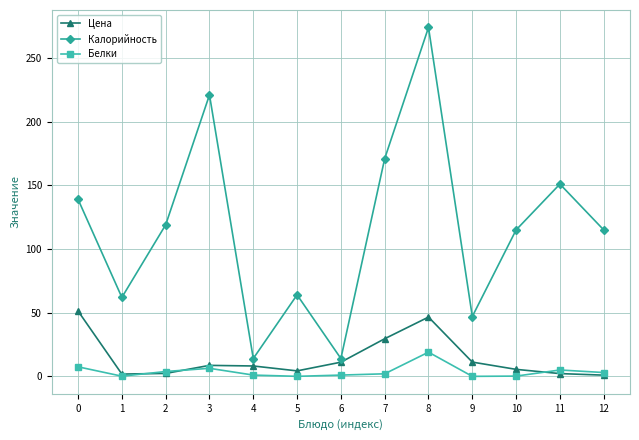

What is the maximum value for Цена?

51.3